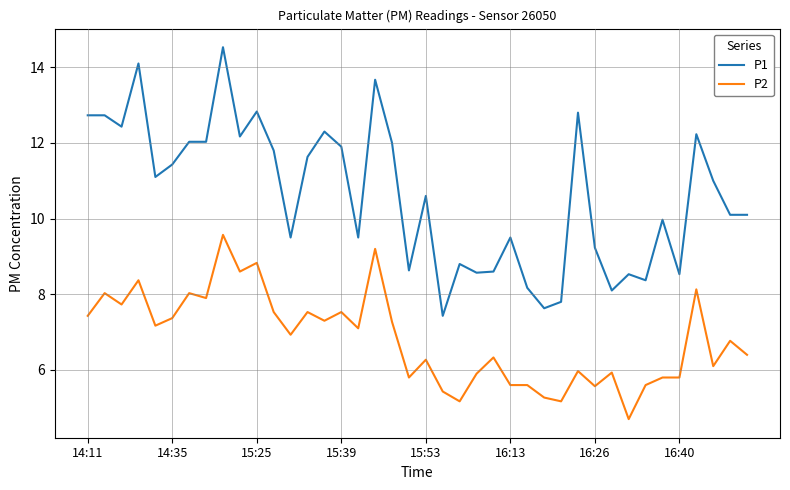

True or false: P1 and P2 cross at least once.

False